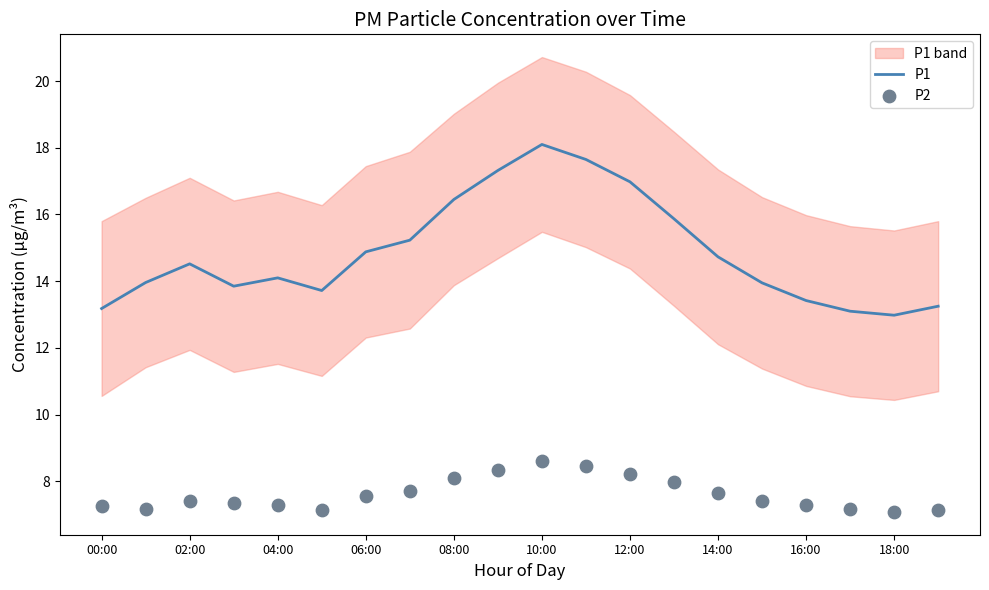

Which series has the widest spread of Y values?

P1